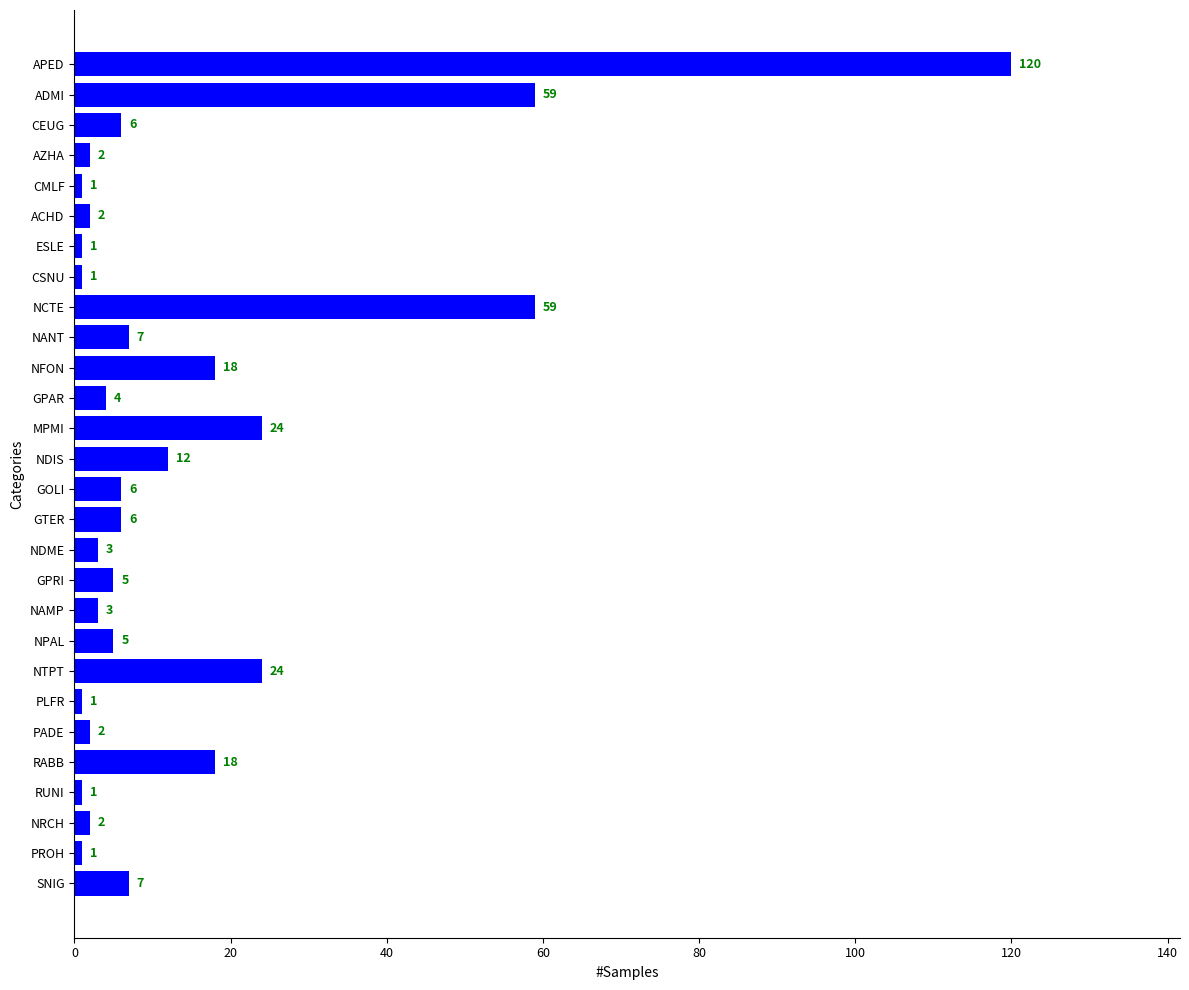

What is the label of the 25th bar from the bottom?

AZHA